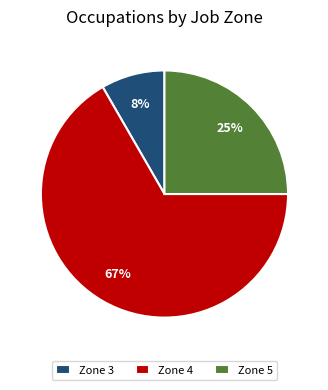

Rank the categories by value from lowest to highest.

Zone 3, Zone 5, Zone 4